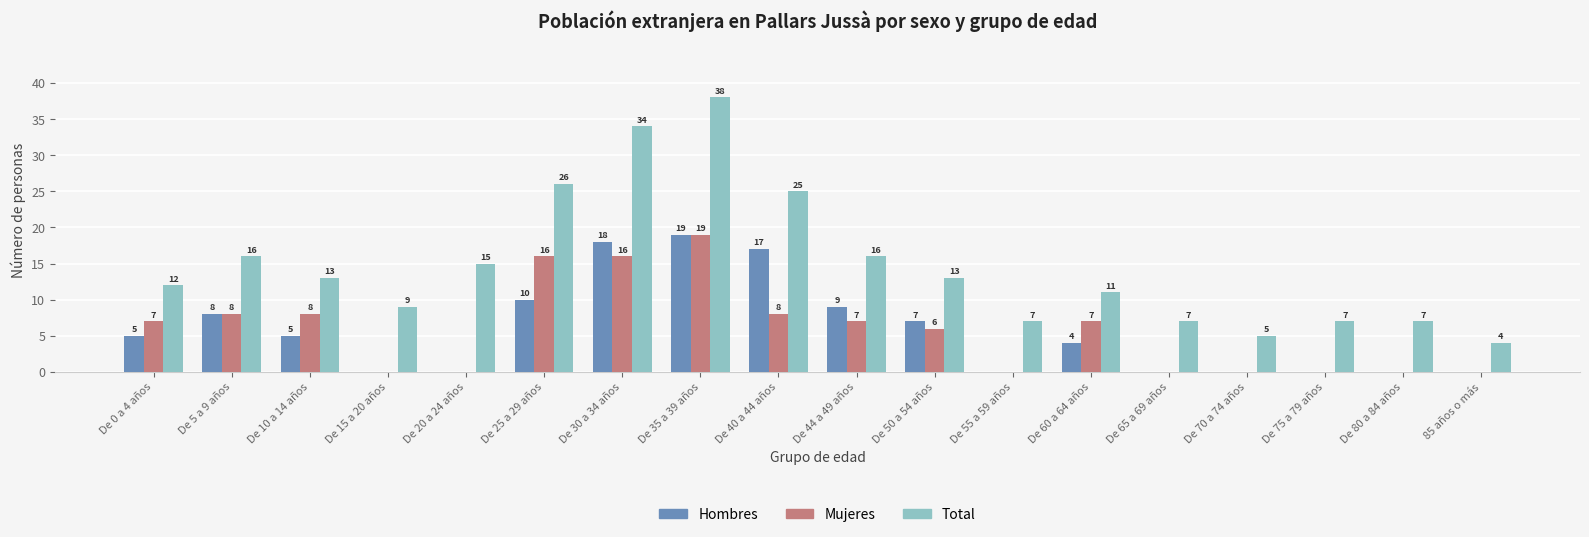

Where is Hombres nearest to the value 9?

De 44 a 49 años